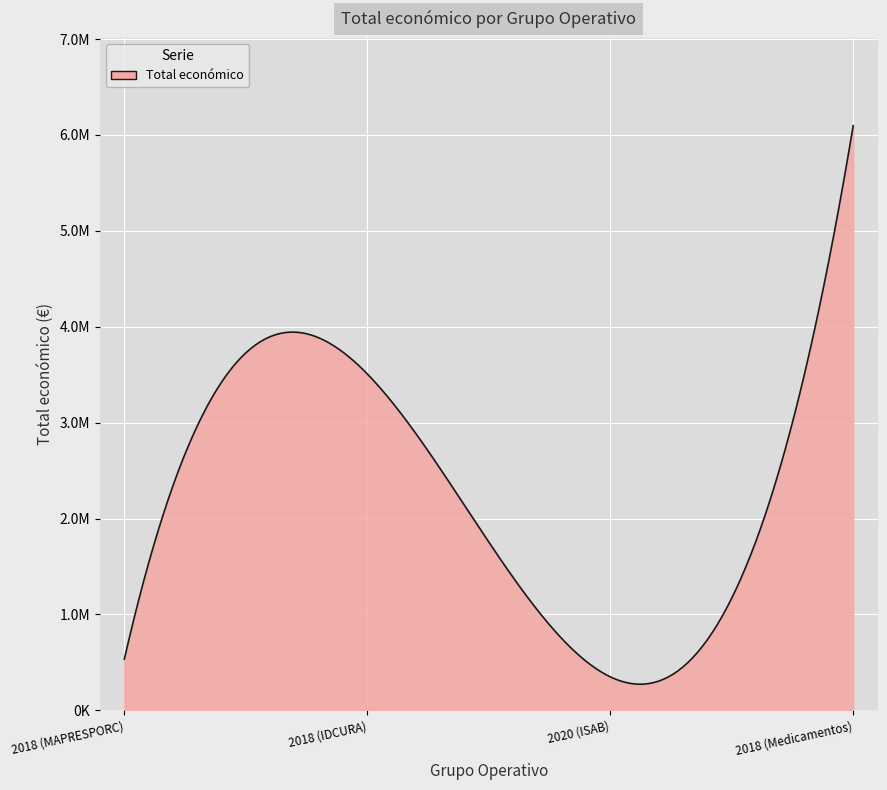

Does the chart display data point markers on the line(s)?

No